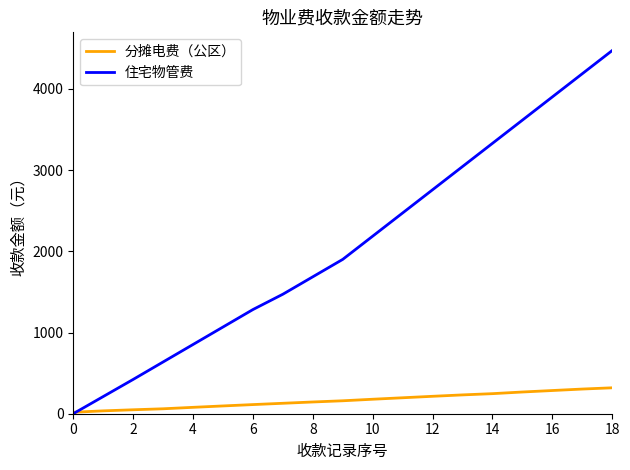

What is the sum of all 住宅物管费 values?

39499.6